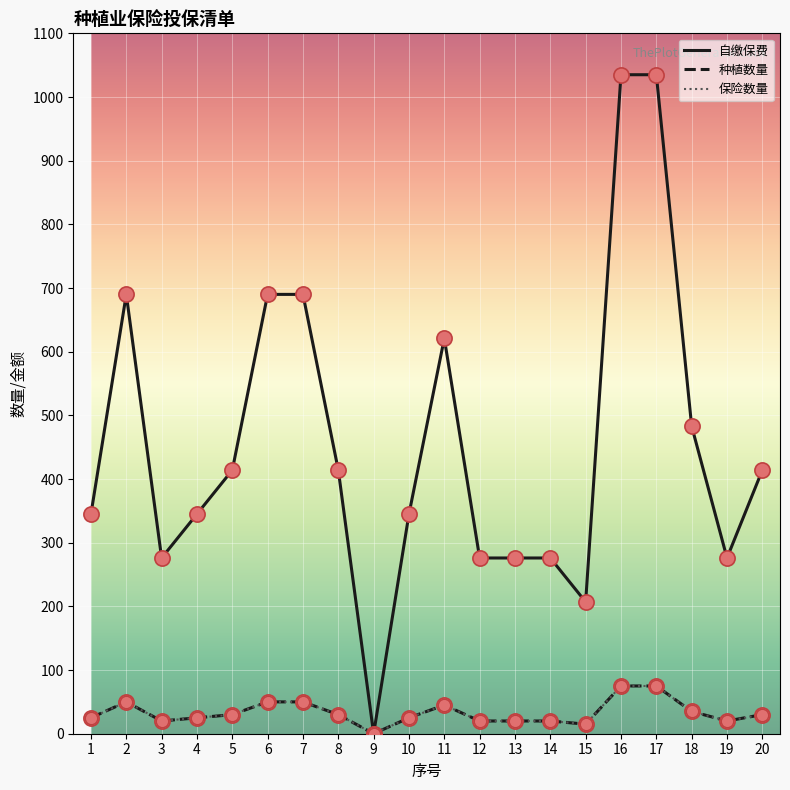

At how many categories does at least one series exceed 748?

2